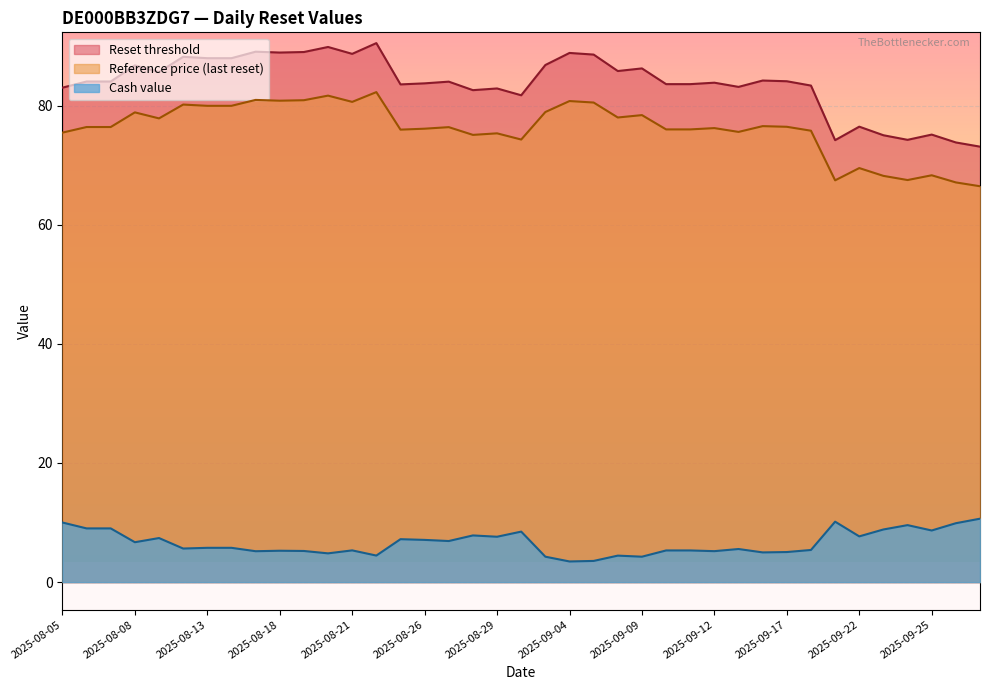

What is the difference between the maximum and minimum values in the Reference price (last reset) series?

15.8